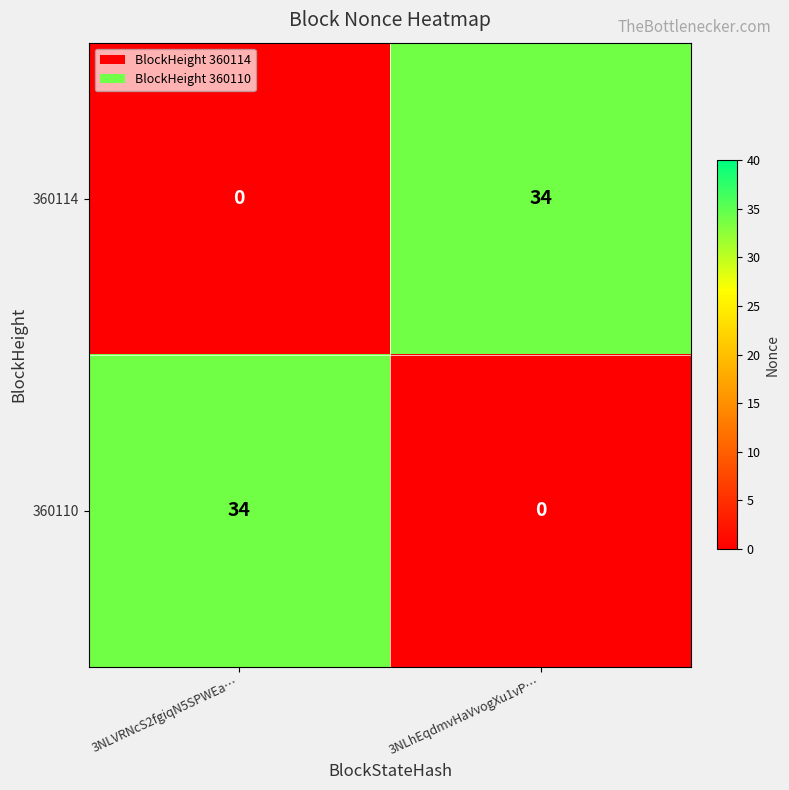

Count the number of data series in this chart.

2